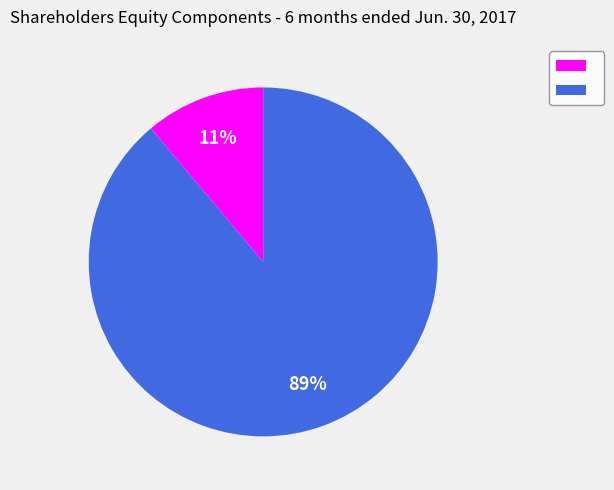

Is there any slice that represents more than half of the pie?

Yes